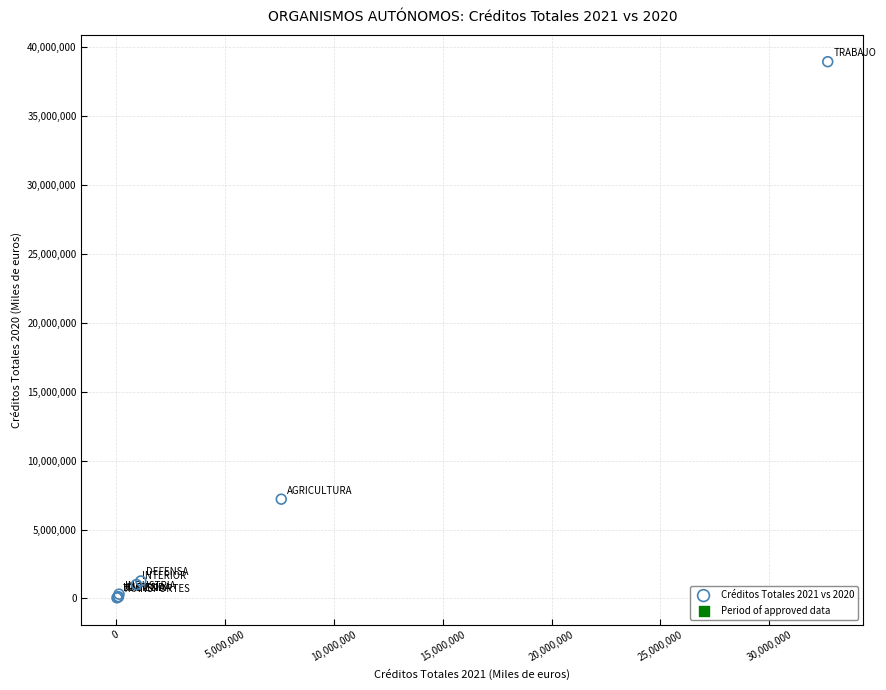

What Y value in the scatter plot is closest to 19491507?

7203544